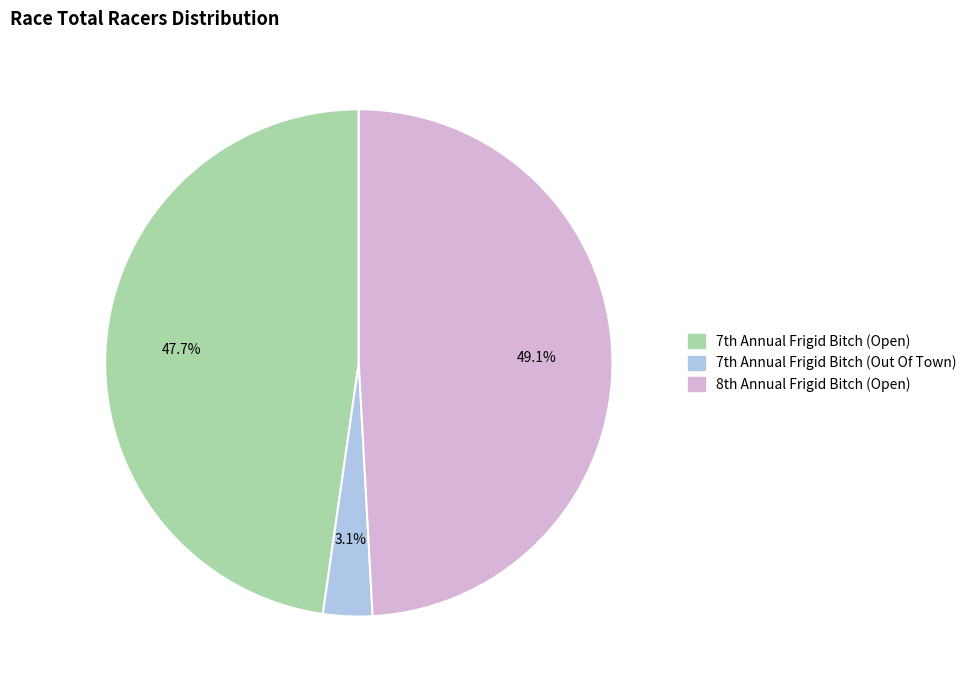

How many segments does this pie chart have?

3